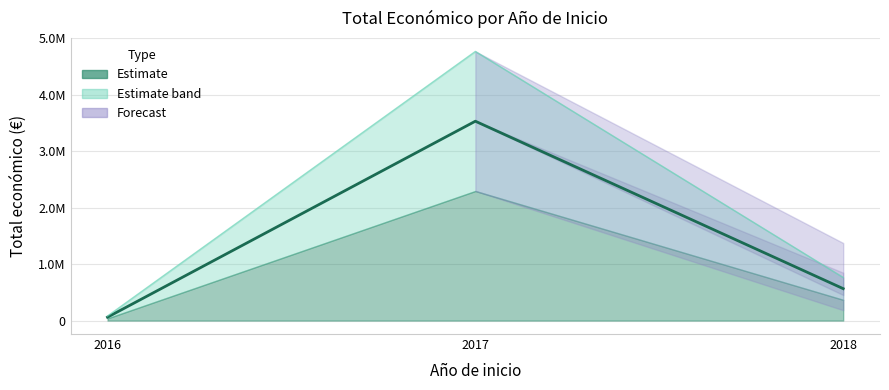

Is it true that the value at 2018 is 565835?

True